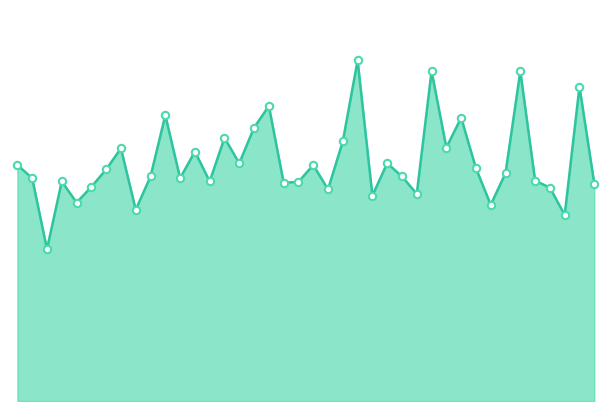

Is this an area chart (filled region under the line)?

Yes